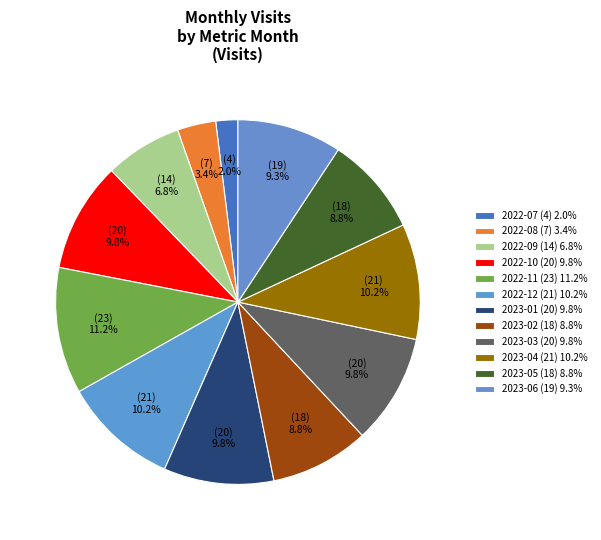

How many segments does this pie chart have?

12